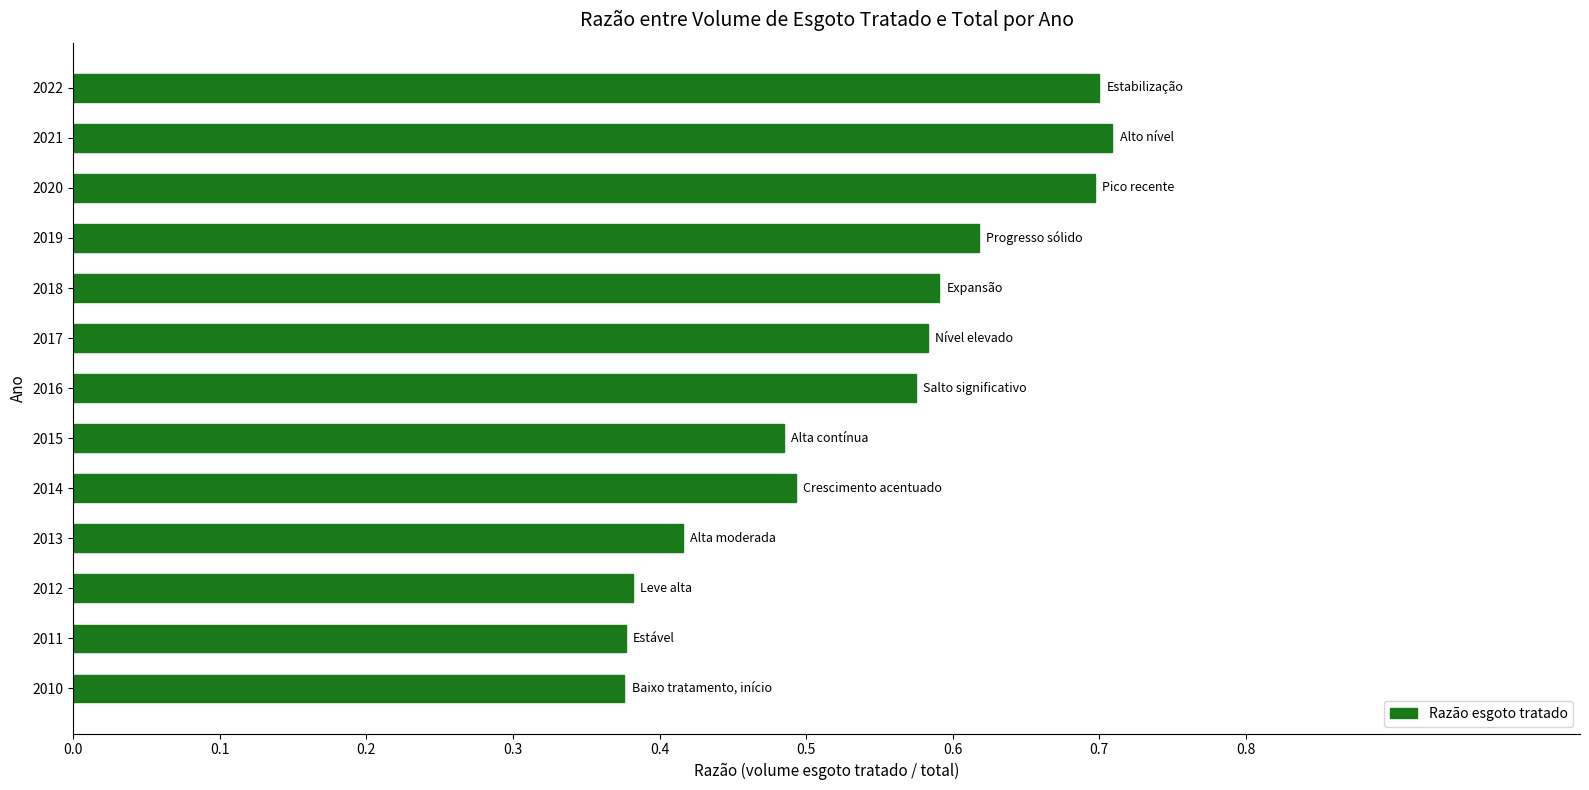

Does the chart contain any negative values?

No